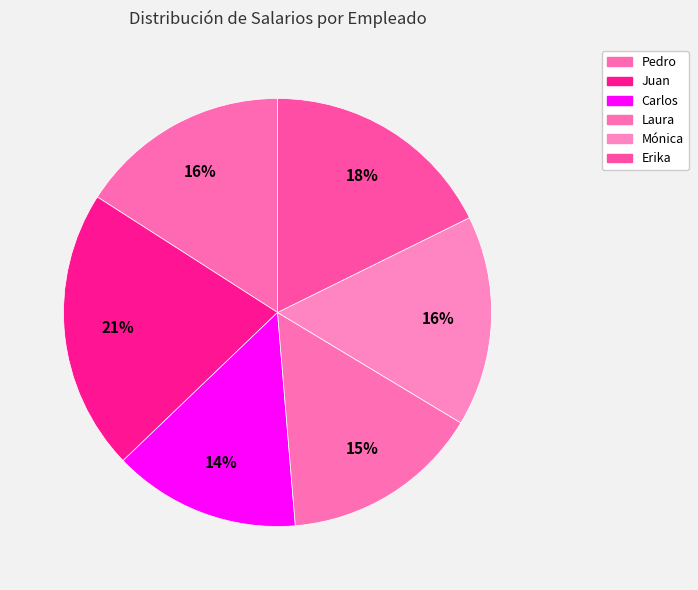

True or false: Laura accounts for 4% of the total.

False